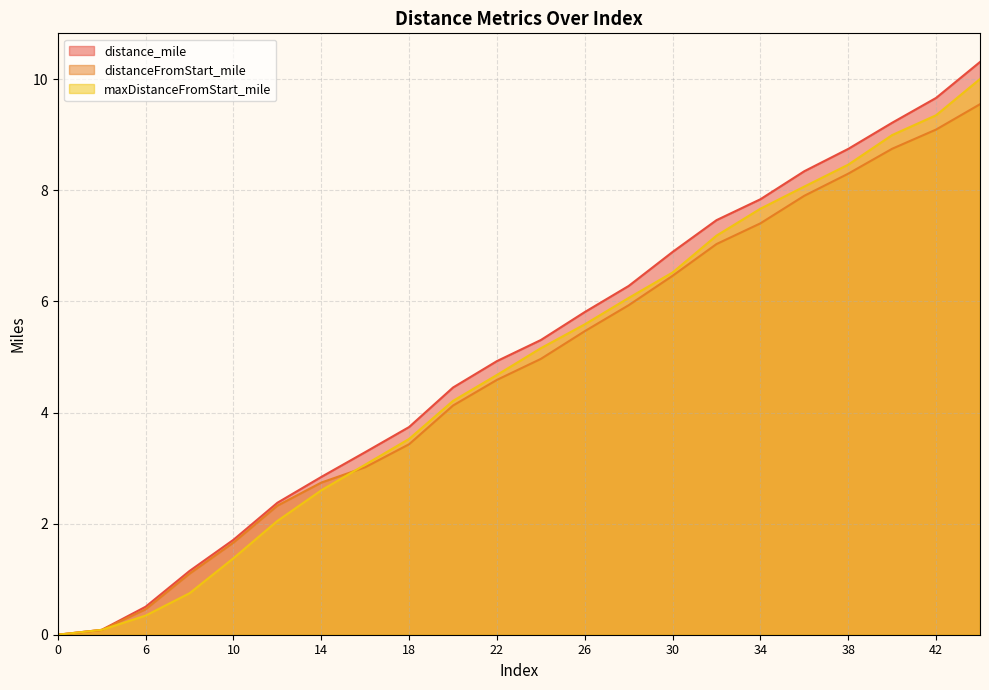

What is the greatest value displayed?

10.3